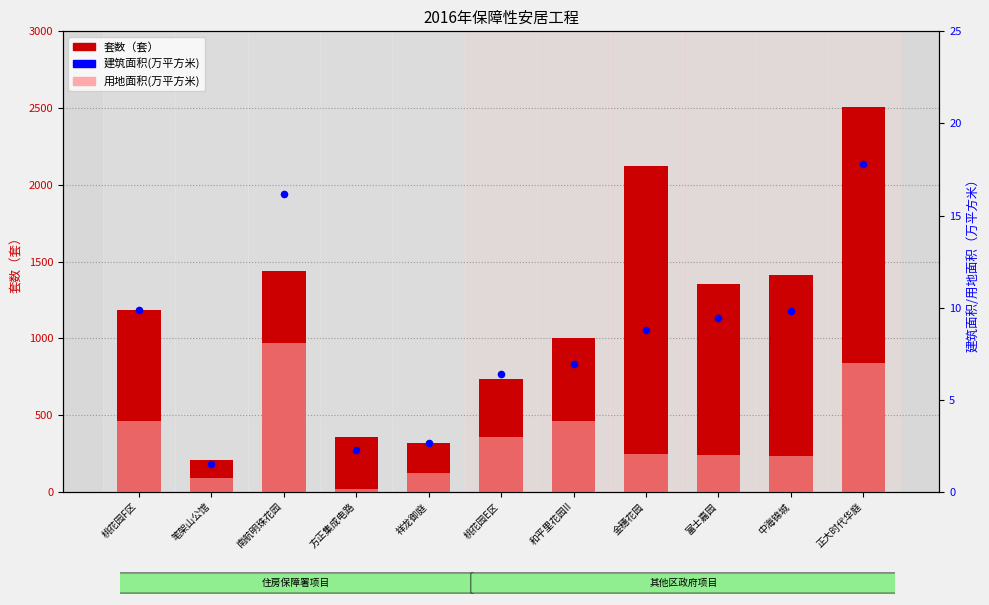

Which series has the largest total across all categories?

套数（套）